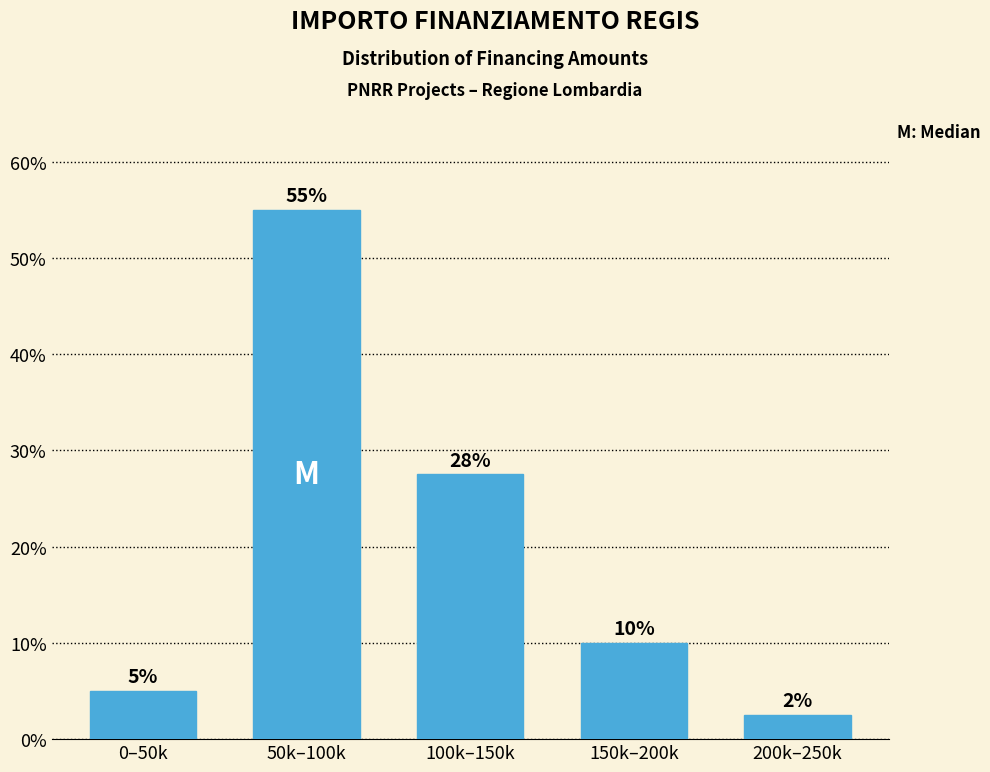

Read the value at 200k–250k.

2.5